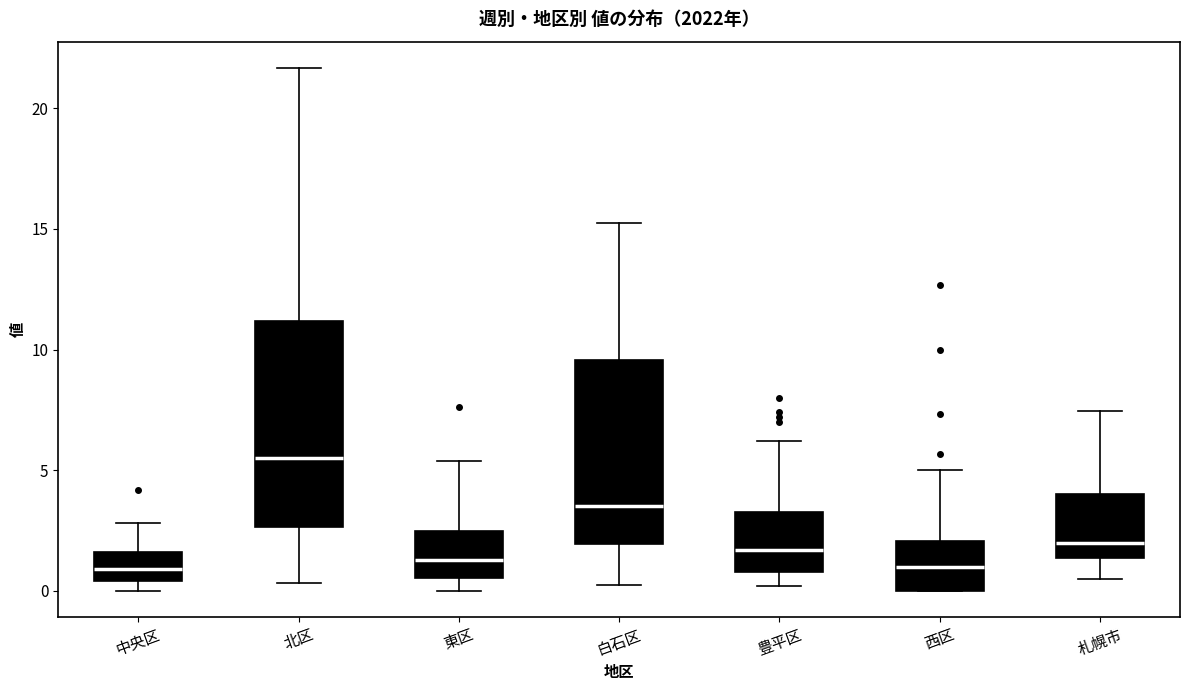

Reading left to right, read every box against the y-axis: the position of its median line, the range the box covers, and the ends of its whiskers. The values are not printed on the chart, so give them approximately, as read against the axis.

中央区: median 1.0, box 0.5 to 1.5, whiskers 0.0 to 3.0
北区: median 5.5, box 2.5 to 11.0, whiskers 0.5 to 21.5
東区: median 1.5, box 0.5 to 2.5, whiskers 0.0 to 5.5
白石区: median 3.5, box 2.0 to 9.5, whiskers 0.5 to 15.5
豊平区: median 1.5, box 1.0 to 3.5, whiskers 0.0 to 6.0
西区: median 1.0, box 0.0 to 2.0, whiskers 0.0 to 5.0
札幌市: median 2.0, box 1.5 to 4.0, whiskers 0.5 to 7.5